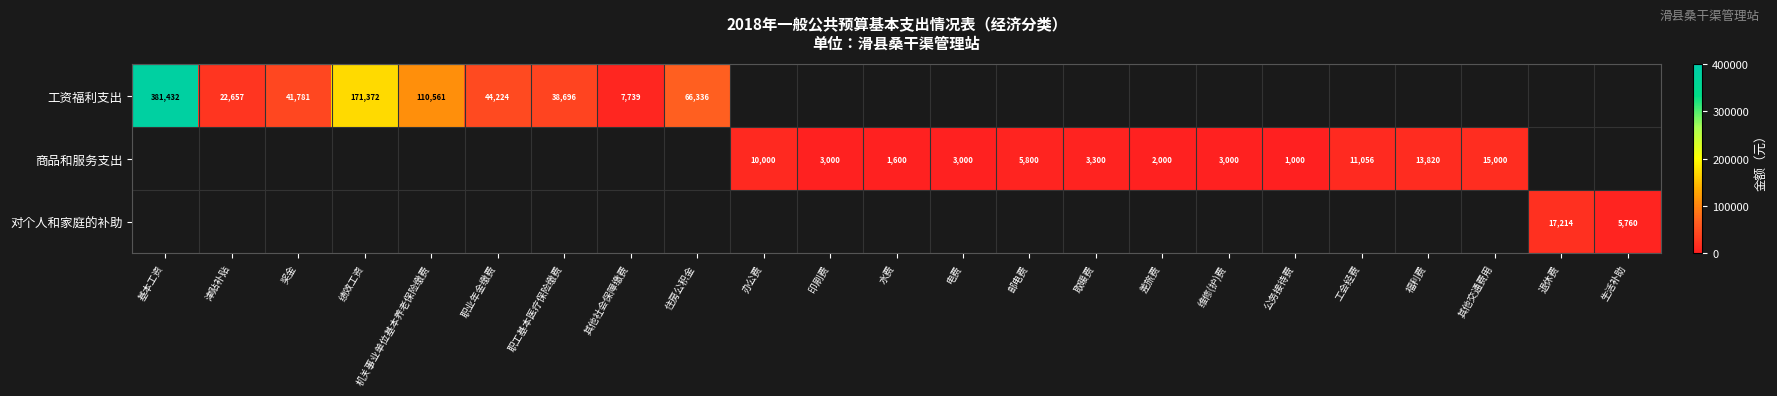

How many data points does each series have?

23